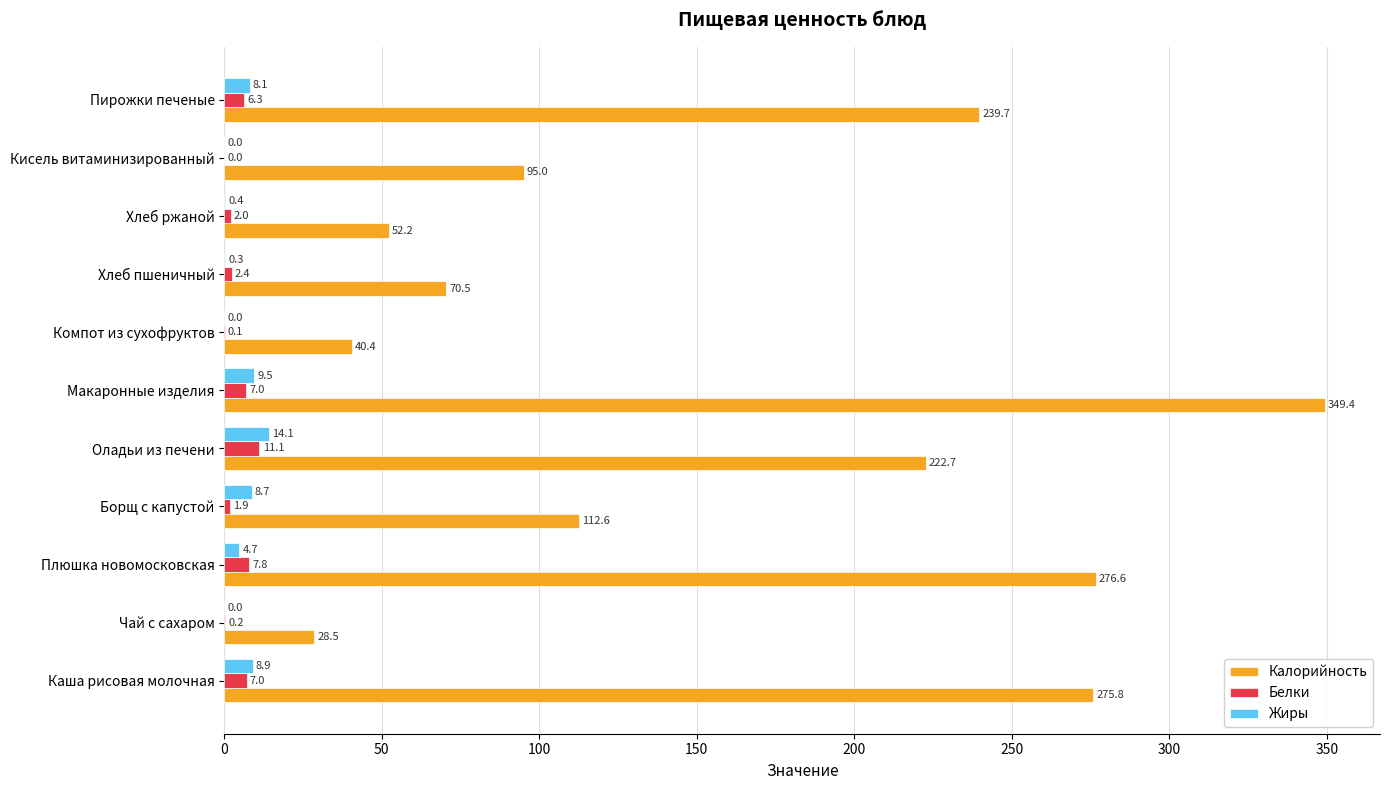

What is the sum of all Жиры values?

54.7